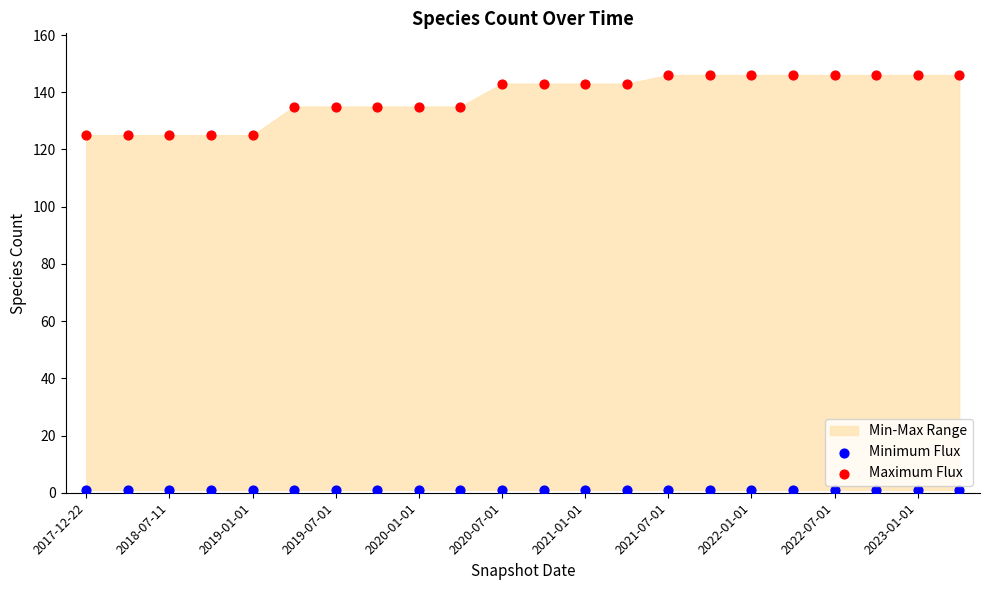

Which series contains the highest Y value?

Maximum Flux